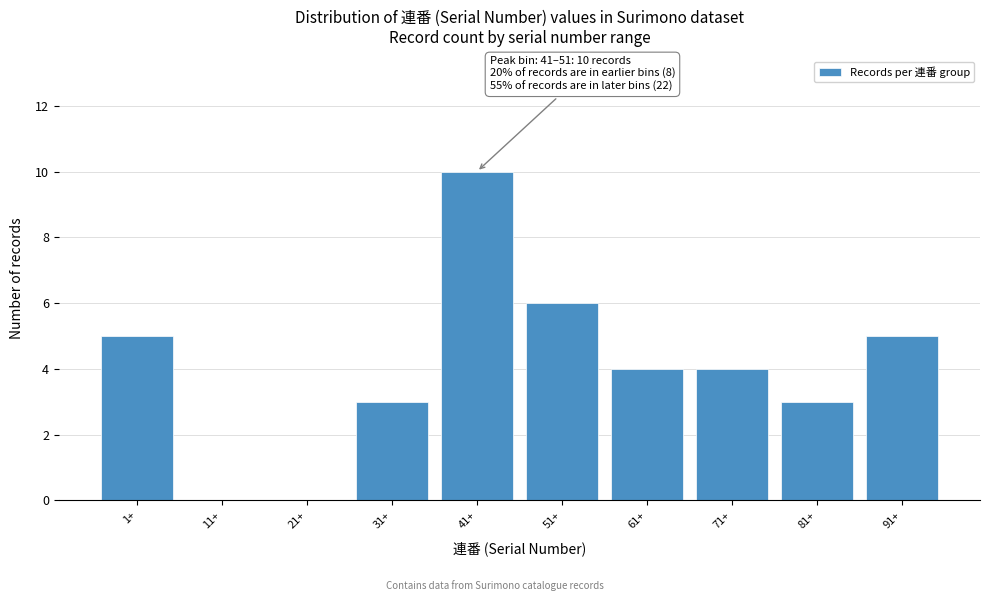

Reading right to left, what are all the values shown in this chart?

91+=5	81+=3	71+=4	61+=4	51+=6	41+=10	31+=3	21+=0	11+=0	1+=5